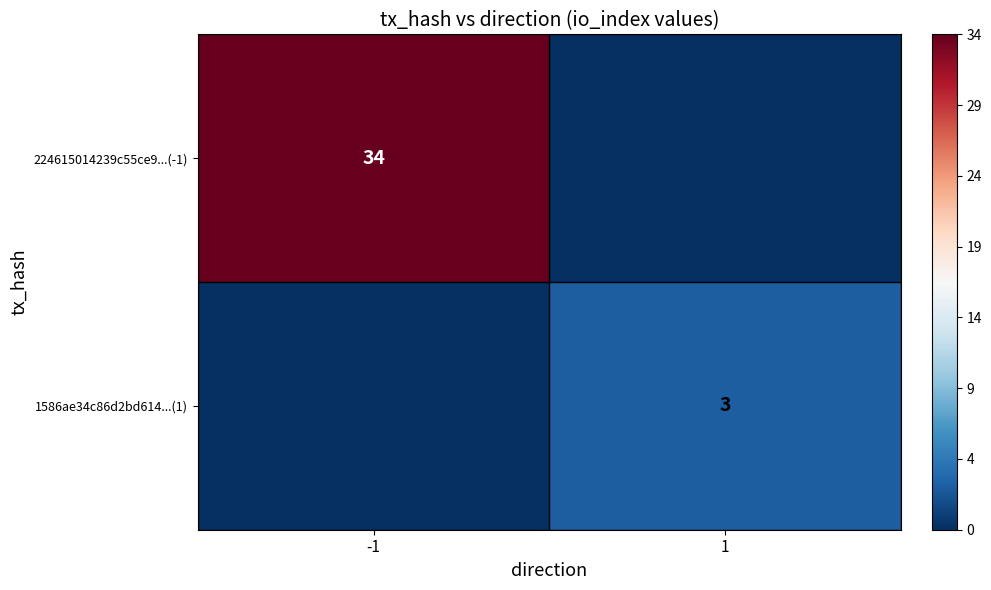

The value of 1586ae34c86d2bd614...(1) at 1 is 3. True or false?

True